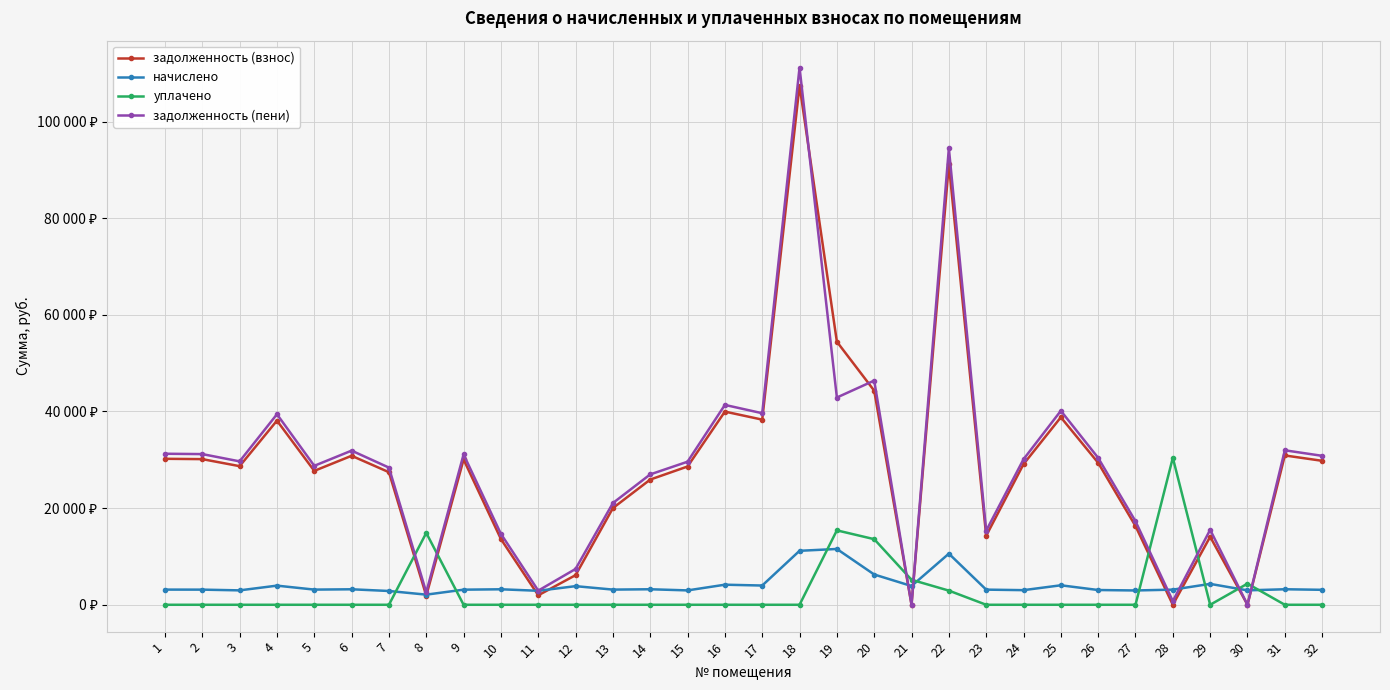

At which category does задолженность (пени) reach its first local peak?

4